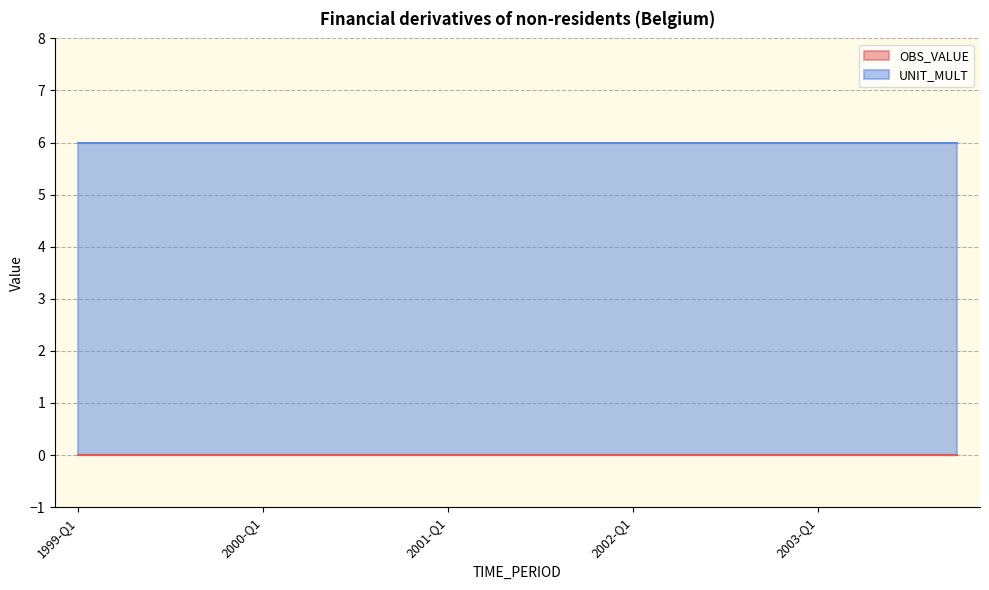

What is the difference between the highest and lowest values at 2002-Q3?

6